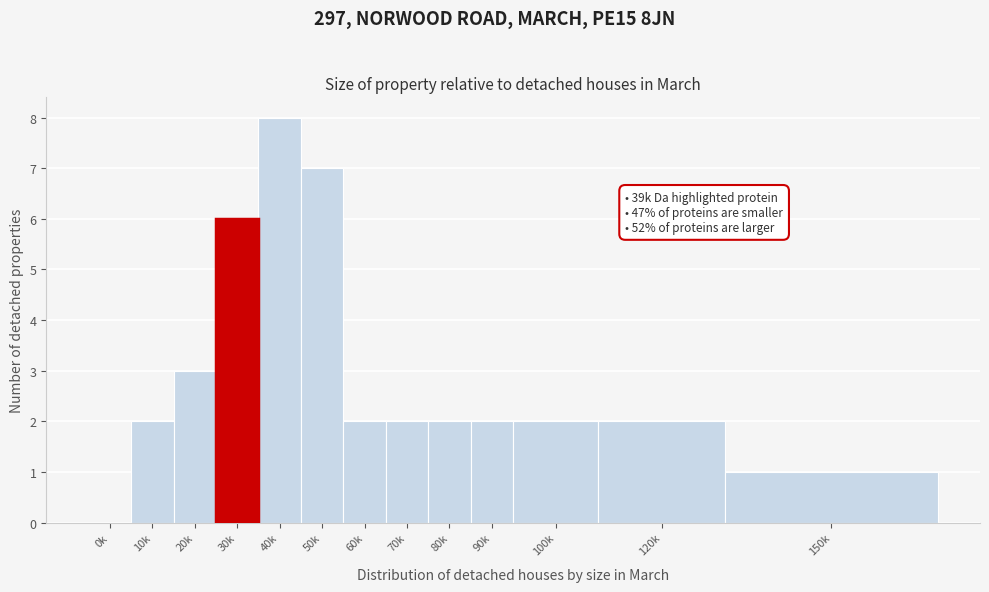

Reading right to left, list all the values displayed in this chart.

150k=1	120k=2	100k=2	90k=2	80k=2	70k=2	60k=2	50k=7	40k=8	30k=6	20k=3	10k=2	0k=0